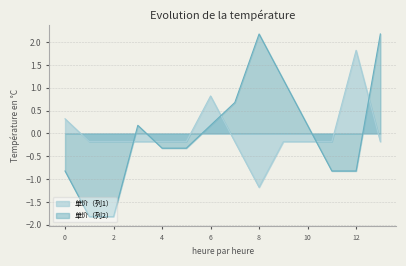

What is the greatest value displayed?

2.2